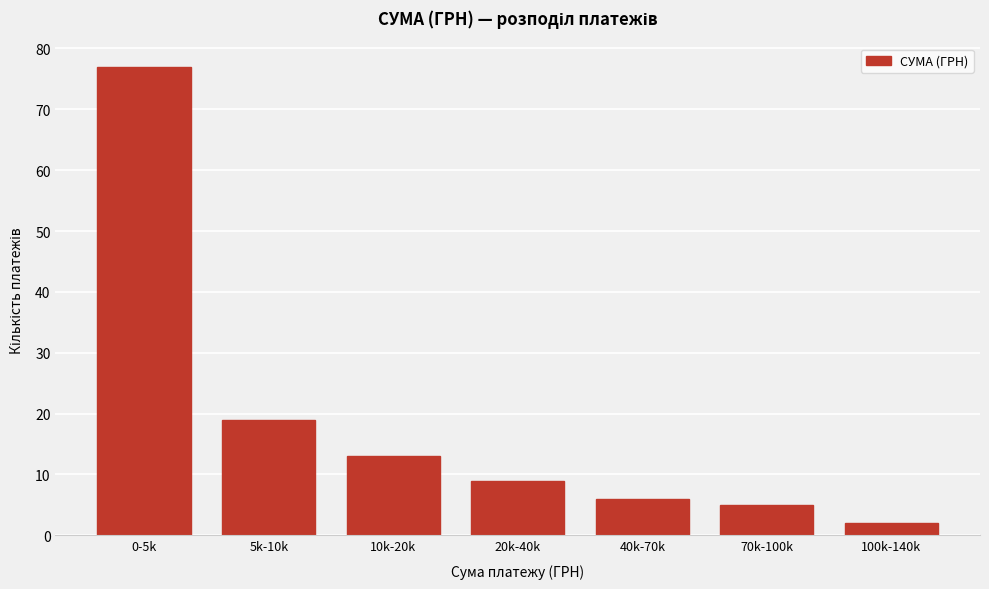

Reading left to right, what are all the values shown in this chart?

77	19	13	9	6	5	2